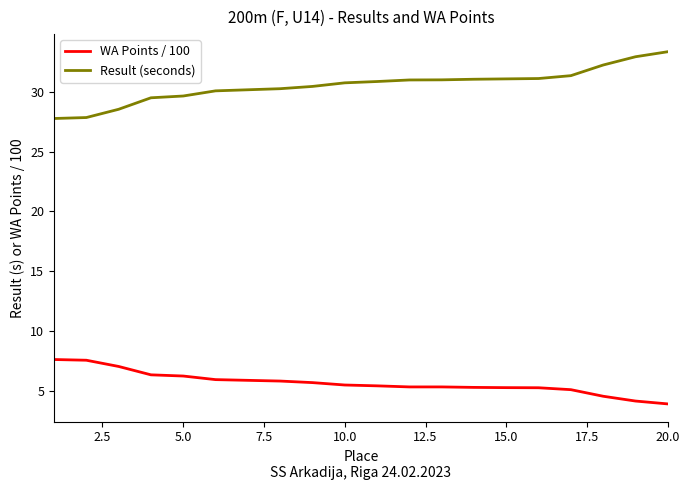

List the series in order of their peak value, highest first.

Result (seconds), WA Points / 100